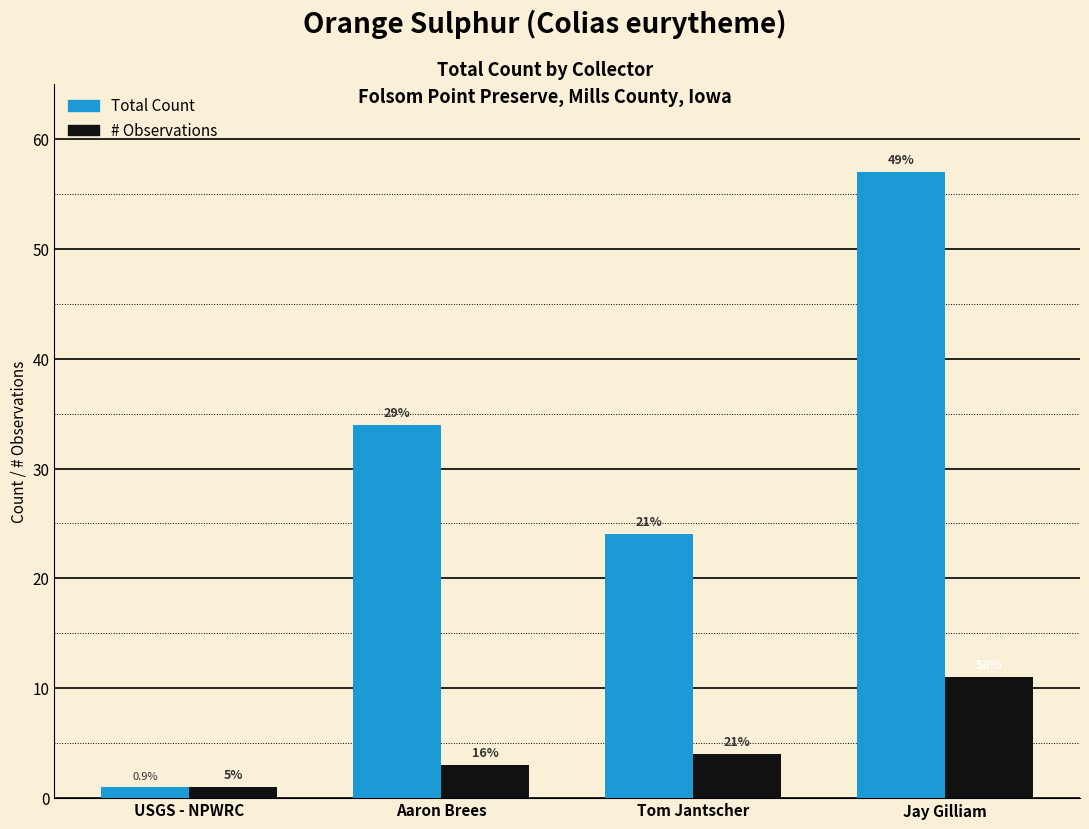

At which label does # Observations first exceed 4?

Jay Gilliam